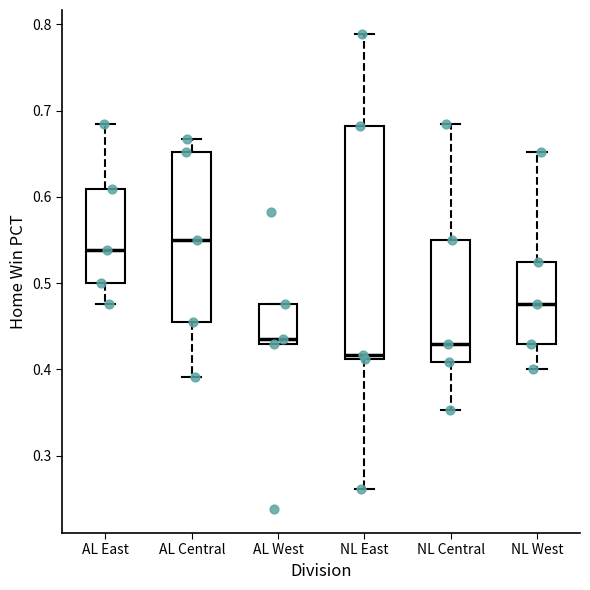

Which box has the highest median line?

AL Central